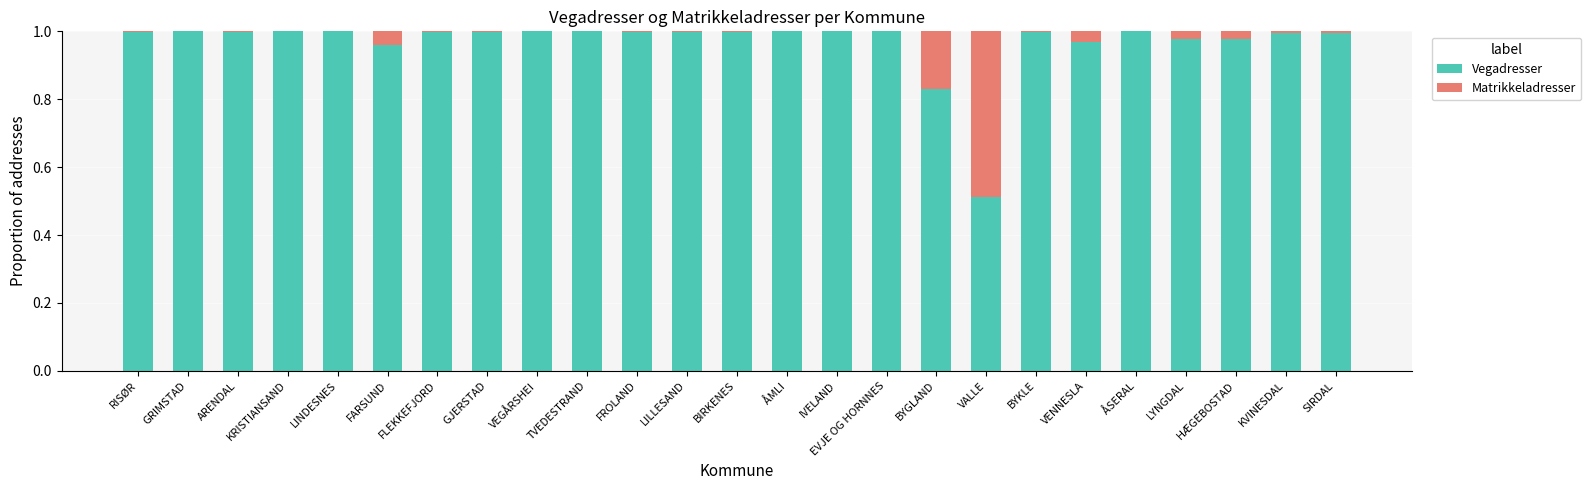

True or false: Vegadresser has a value of 0.5 at BYGLAND.

False